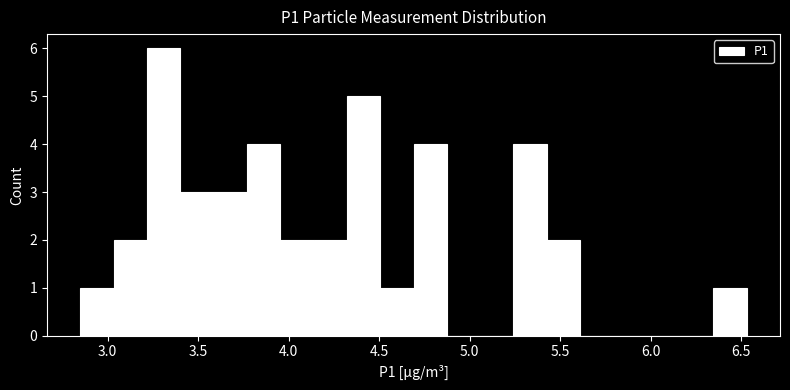

Around what value on the x-axis is the tallest bar? Give the approximate position of its centre, as read against the axis.

3.30